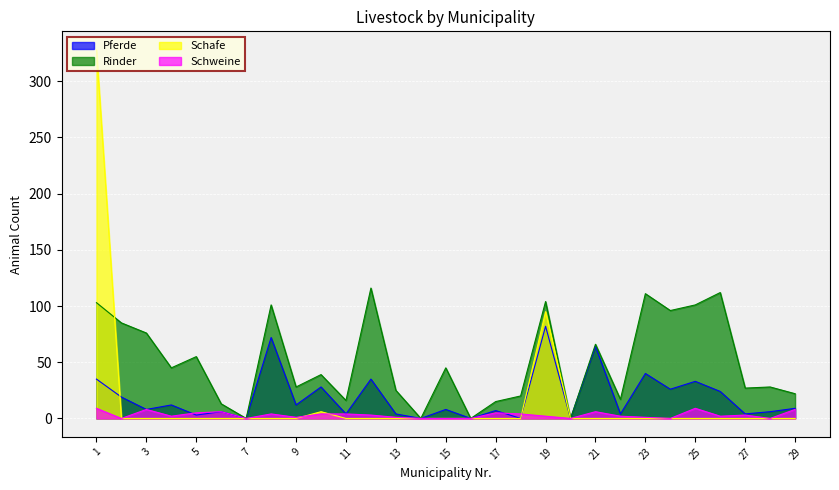

Which category has the highest value across all series?

1